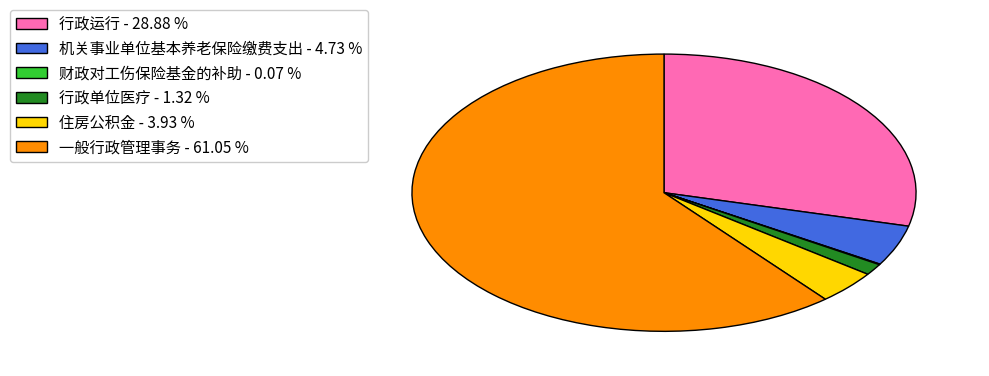

What is the ratio of the value at 住房公积金 - 3.93 % to the value at 行政单位医疗 - 1.32 %?

3.0